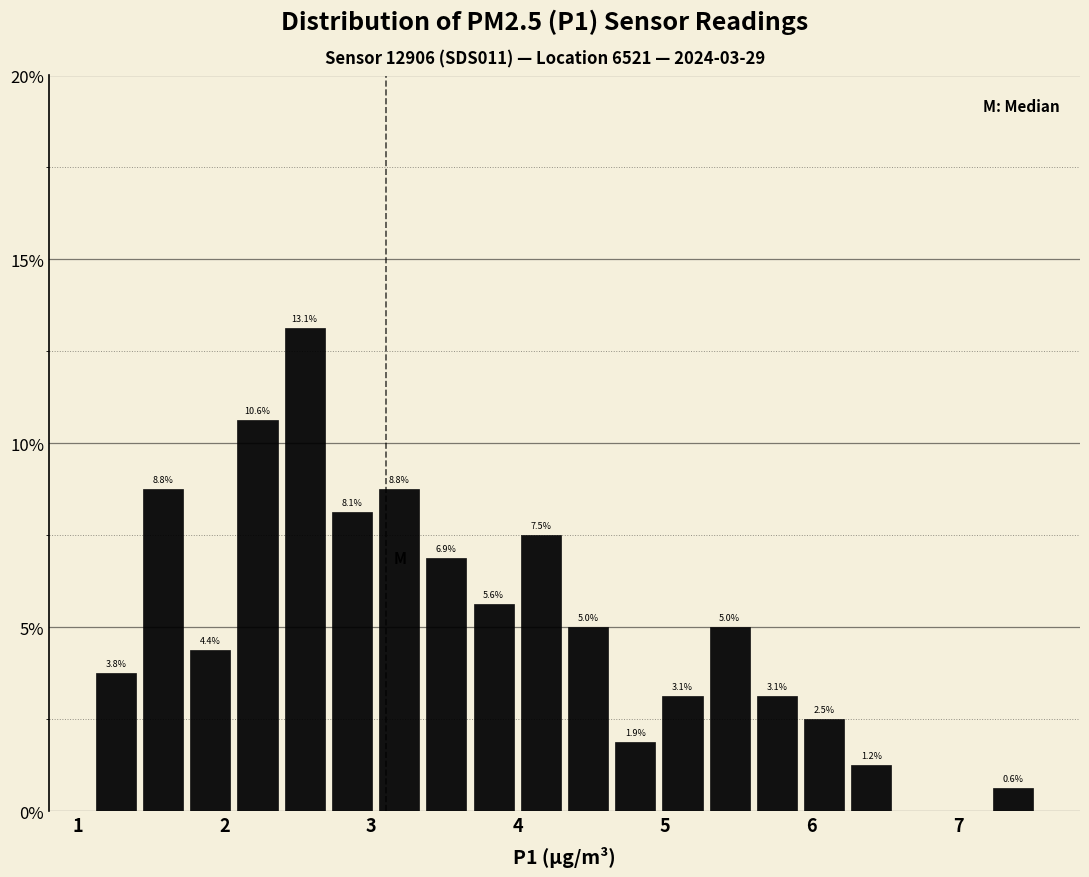

Around what value on the x-axis is the tallest bar? Give the approximate position of its centre, as read against the axis.

2.5